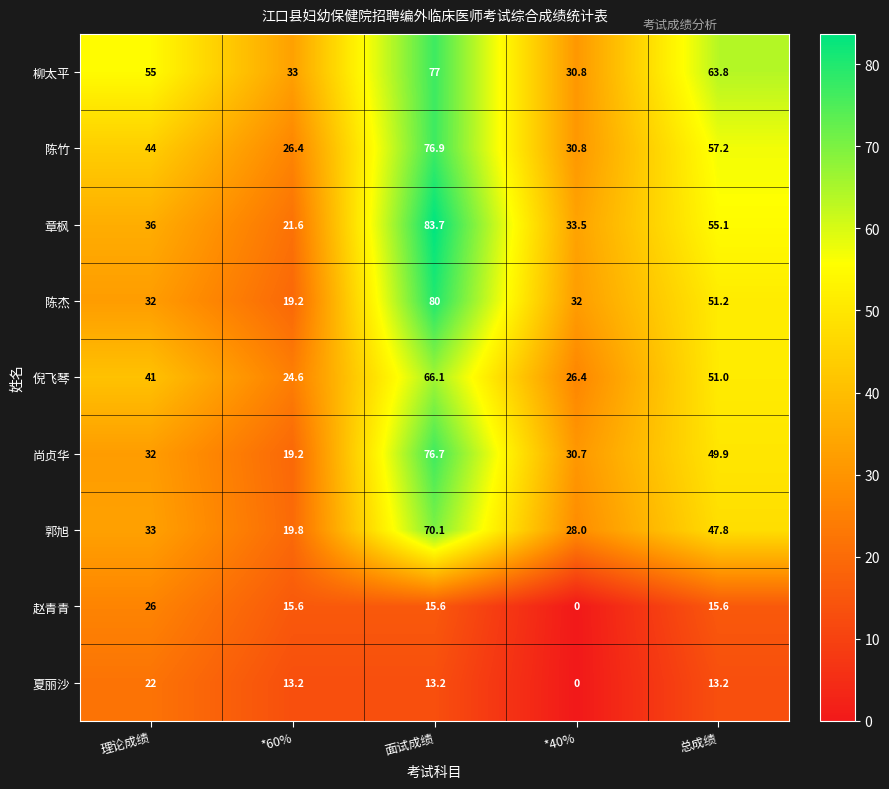

What is the difference between the highest and lowest values at 理论成绩?

33.0